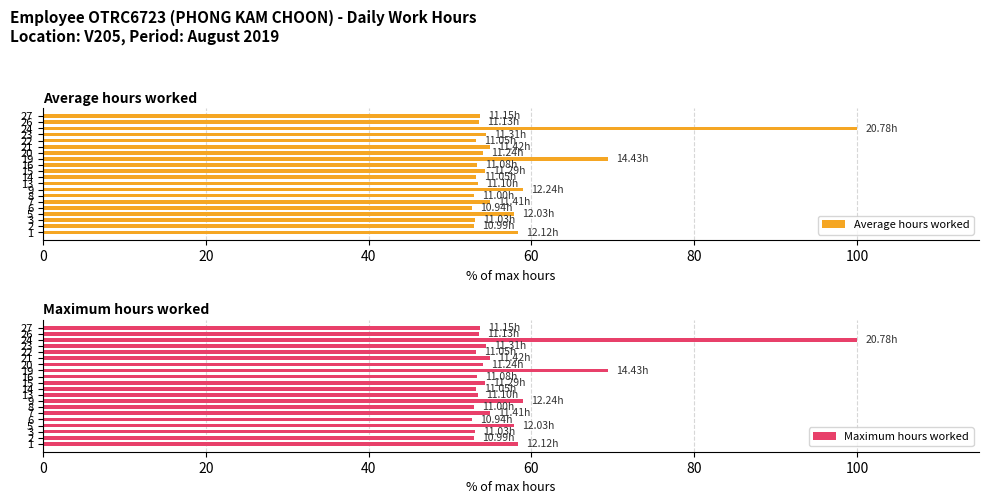

What is the label of the 13th bar from the right?

7